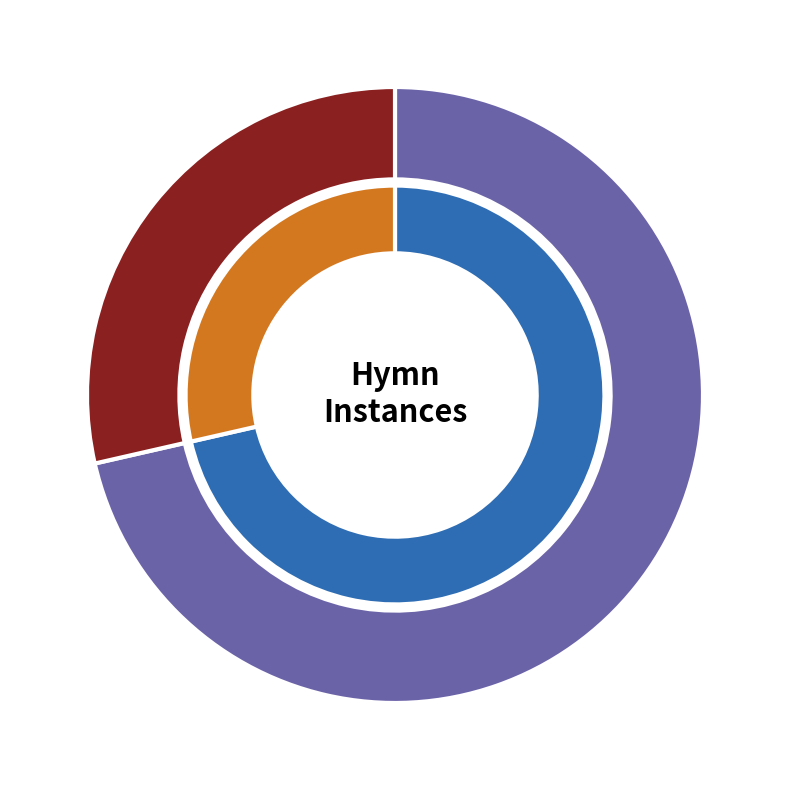

Is Keep Thy children, heav'nly Father the majority of the pie?

No